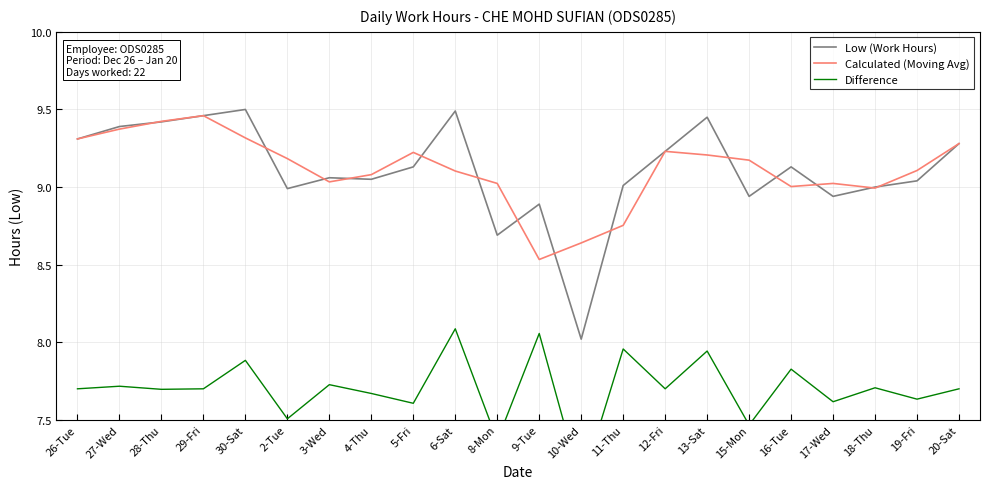

True or false: Calculated (Moving Avg) and Difference intersect in this chart.

False